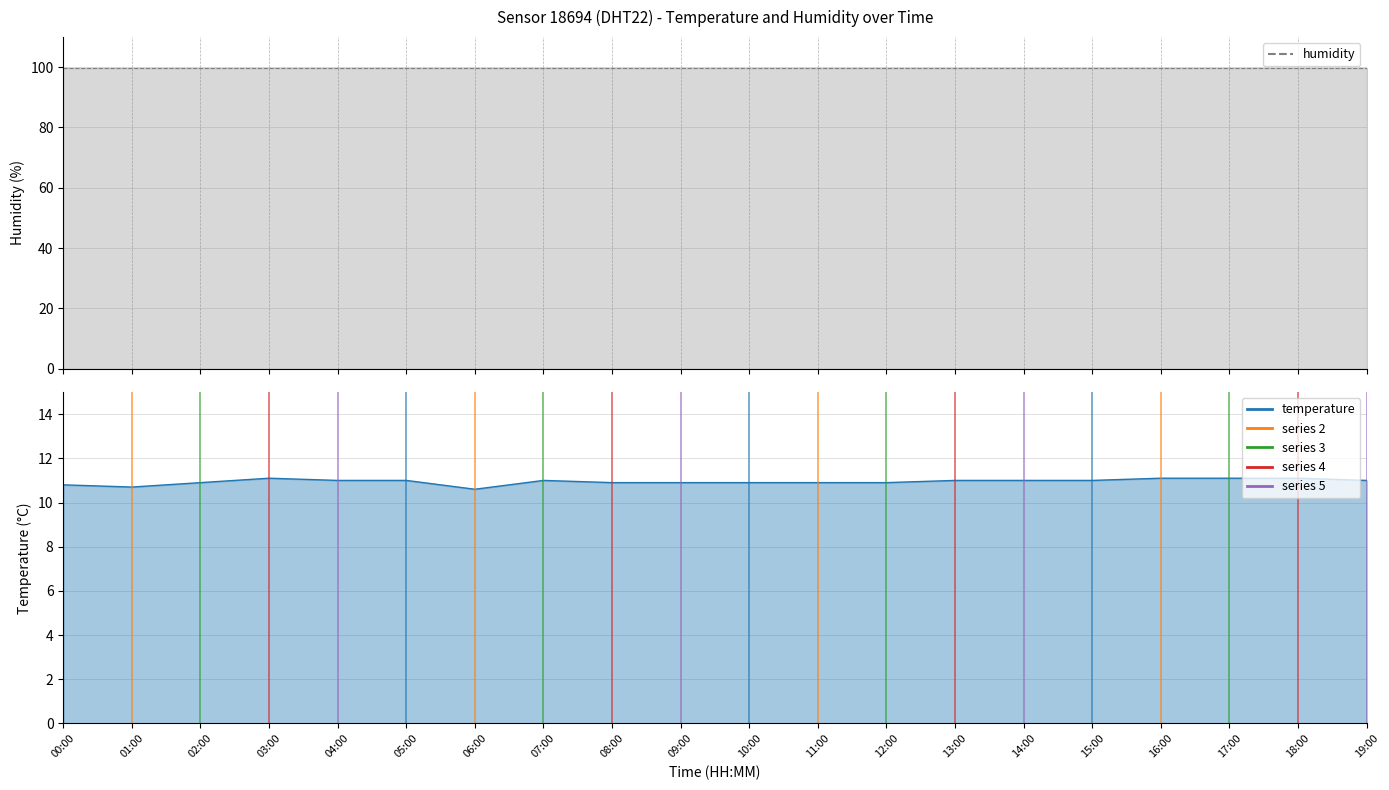

How many lines are shown in the chart?

1